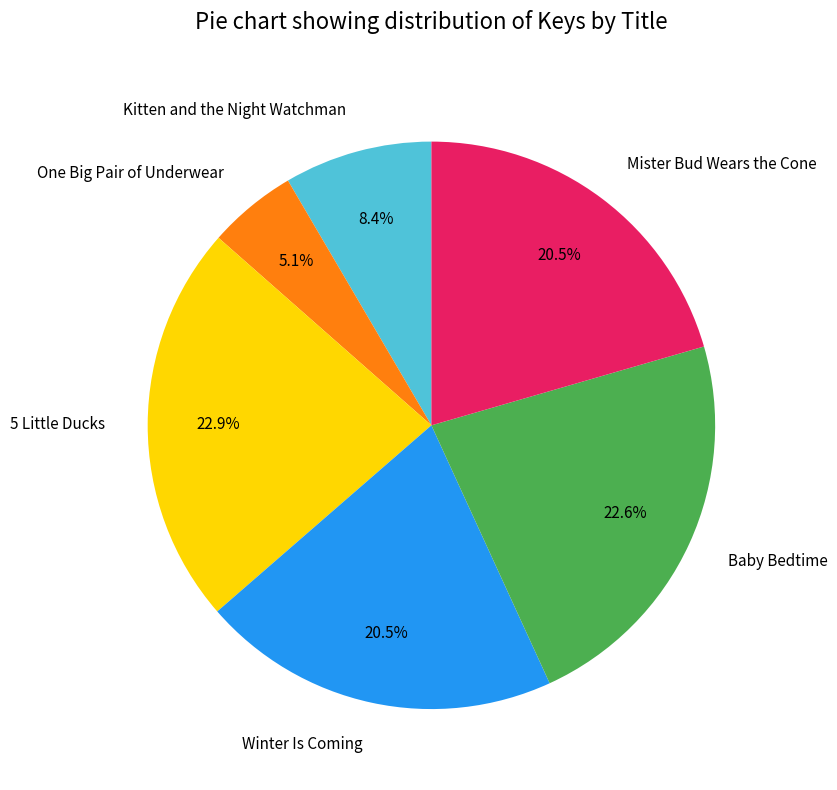

Combined, do Kitten and the Night Watchman and Winter Is Coming account for over 50%?

No